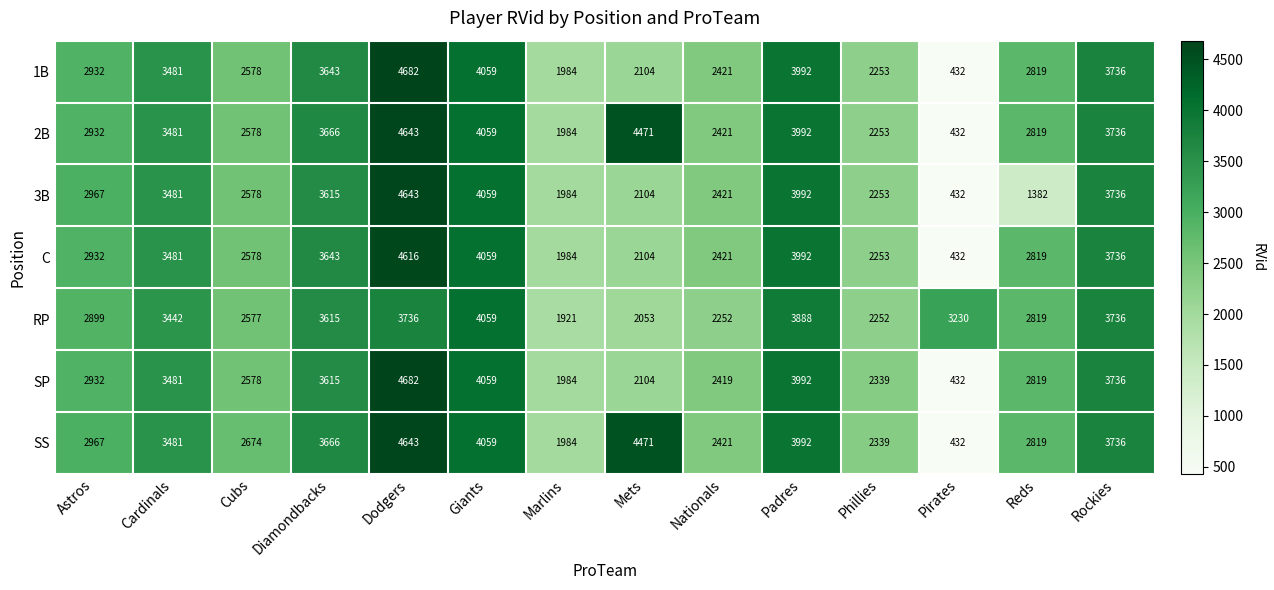

What is the difference between the second highest and second lowest values in the 2B series?

2487